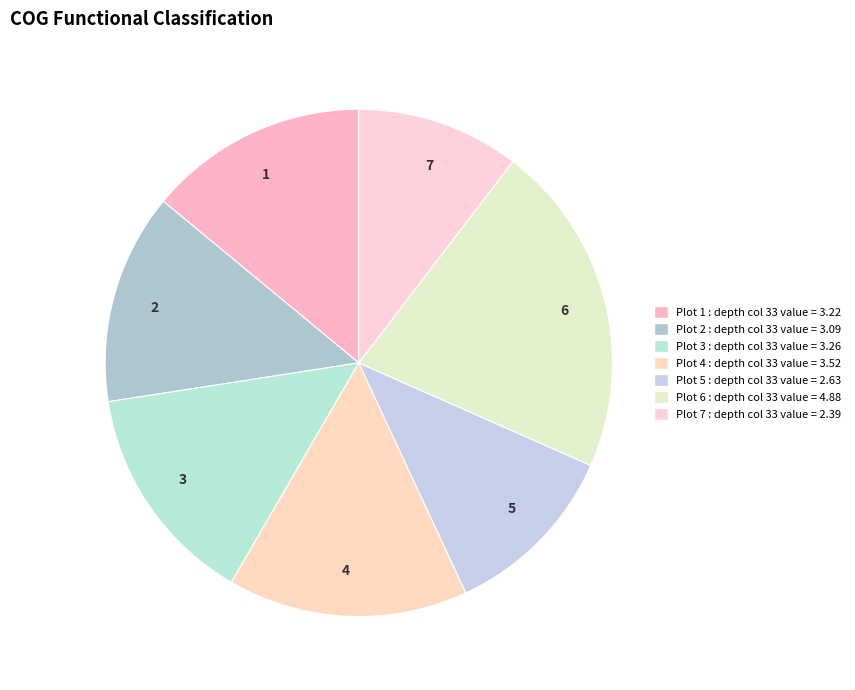

Which category has the biggest portion of the pie?

6